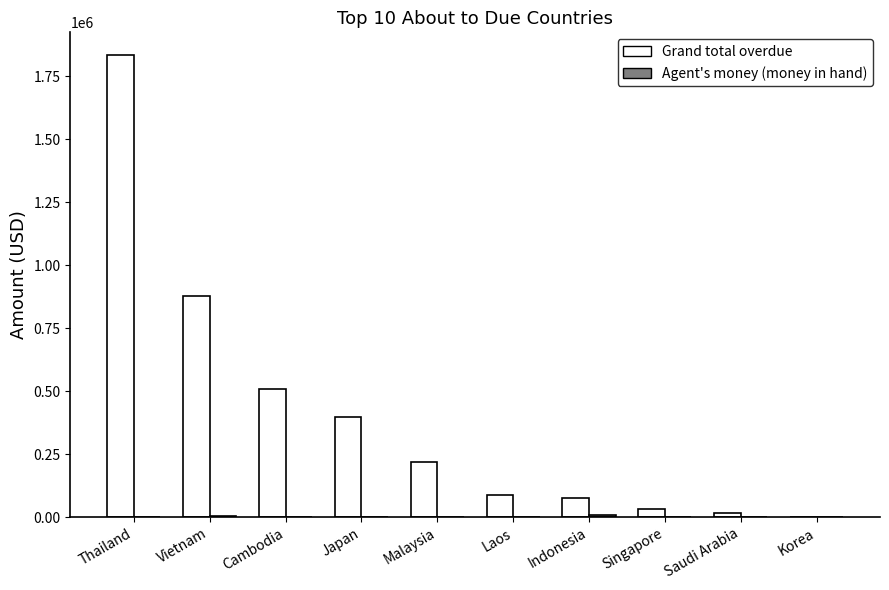

At which category does the chart reach its peak across all series?

Thailand